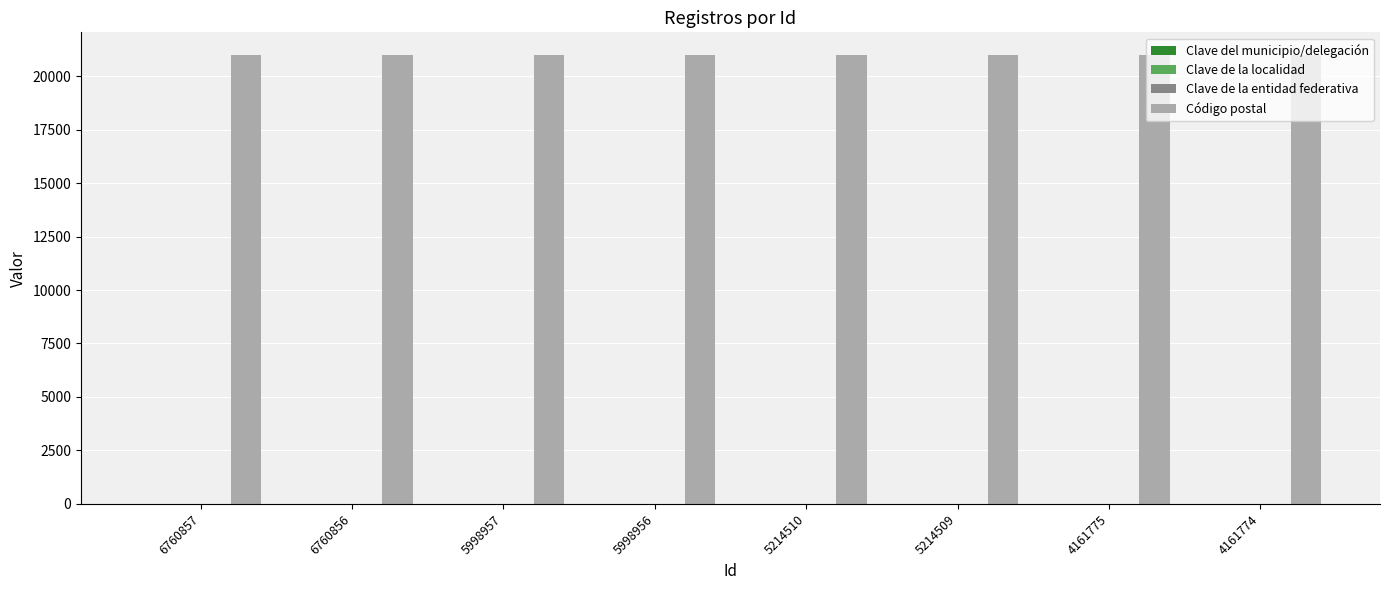

True or false: Código postal has a value of 21000 at 5998956.

True